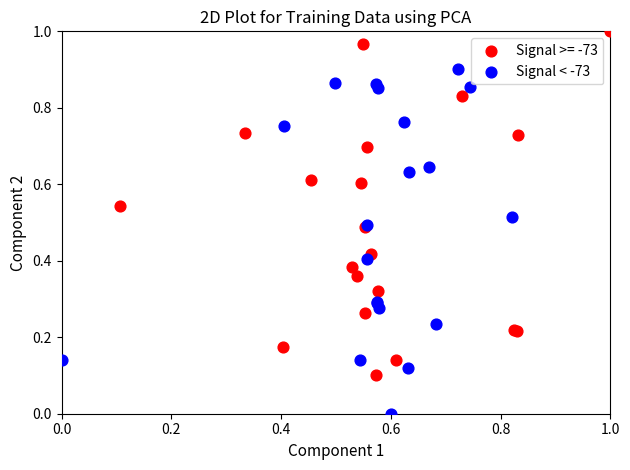

Which series contains the highest Y value?

Signal >= -73